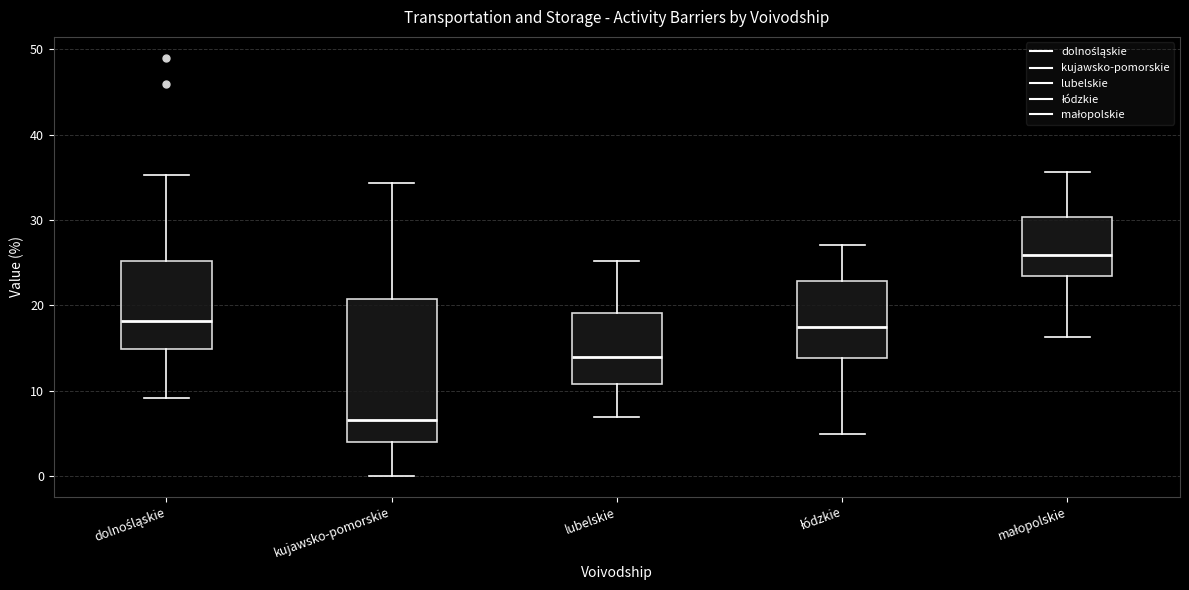

Reading left to right, read every box against the y-axis: the position of its median line, the range the box covers, and the ends of its whiskers. The values are not printed on the chart, so give them approximately, as read against the axis.

dolnośląskie: median 18, box 15 to 25, whiskers 9 to 35
kujawsko-pomorskie: median 7, box 4 to 21, whiskers 0 to 34
lubelskie: median 14, box 11 to 19, whiskers 7 to 25
łódzkie: median 17, box 14 to 23, whiskers 5 to 27
małopolskie: median 26, box 23 to 30, whiskers 16 to 36